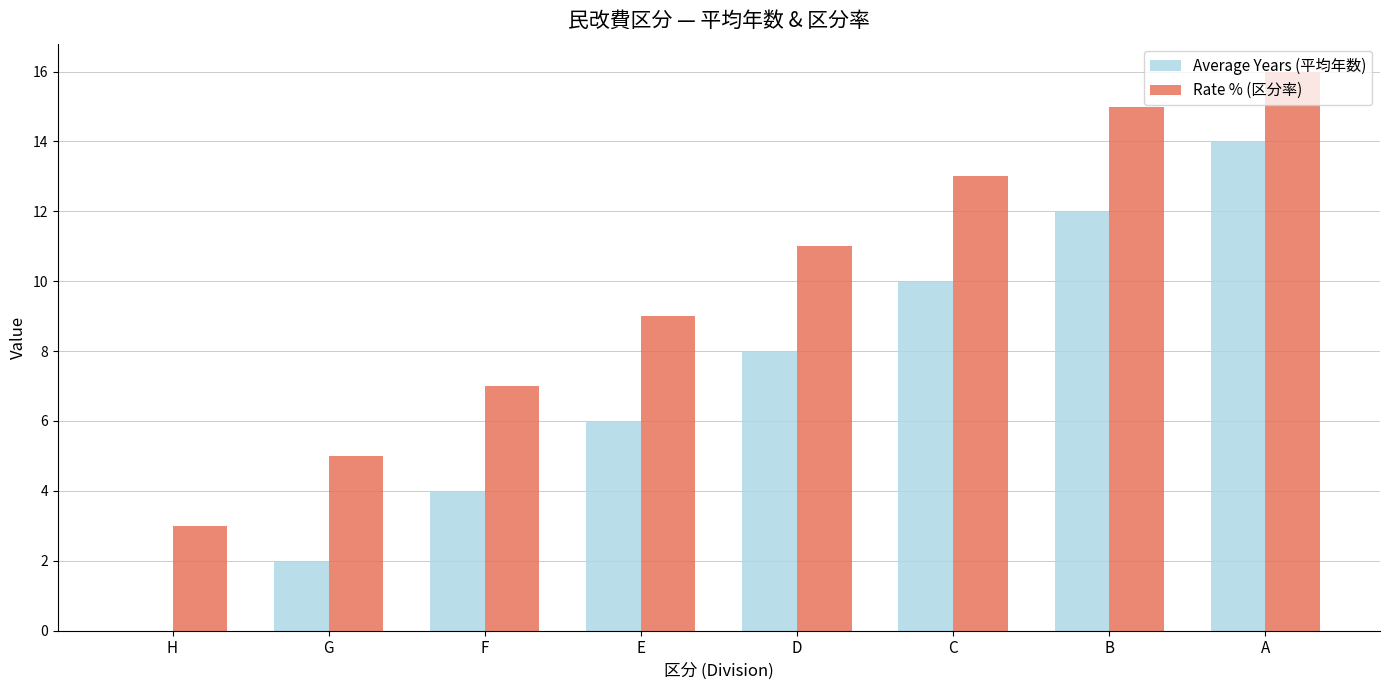

Reading right to left, what are all the values shown in this chart?

Average Years (平均年数): A=14.0	B=12.0	C=10.0	D=8.0	E=6.0	F=4.0	G=2.0	H=0.0
Rate % (区分率): A=16.0	B=15.0	C=13.0	D=11.0	E=9.0	F=7.0	G=5.0	H=3.0